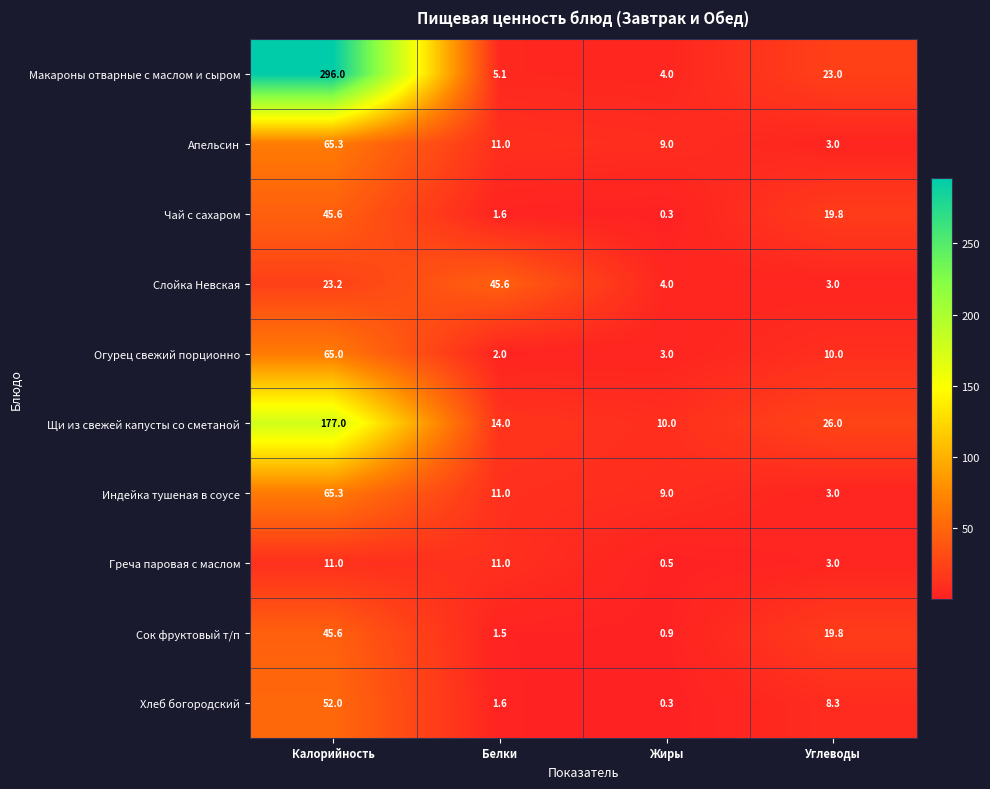

Rank the categories by Щи из свежей капусты со сметаной value from lowest to highest.

Жиры, Белки, Углеводы, Калорийность